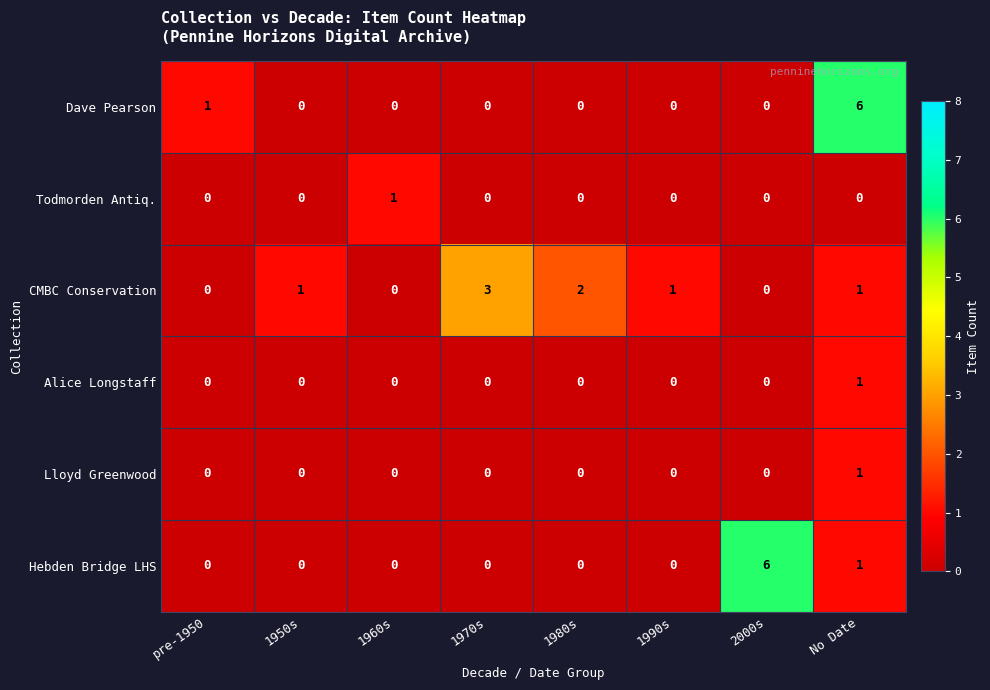

The Hebden Bridge LHS series shows -3 at 1950s. True or false?

False